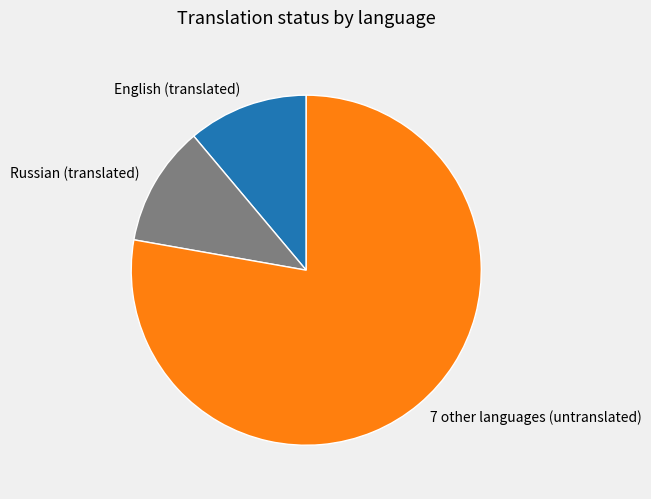

Is there a majority slice in this chart?

Yes